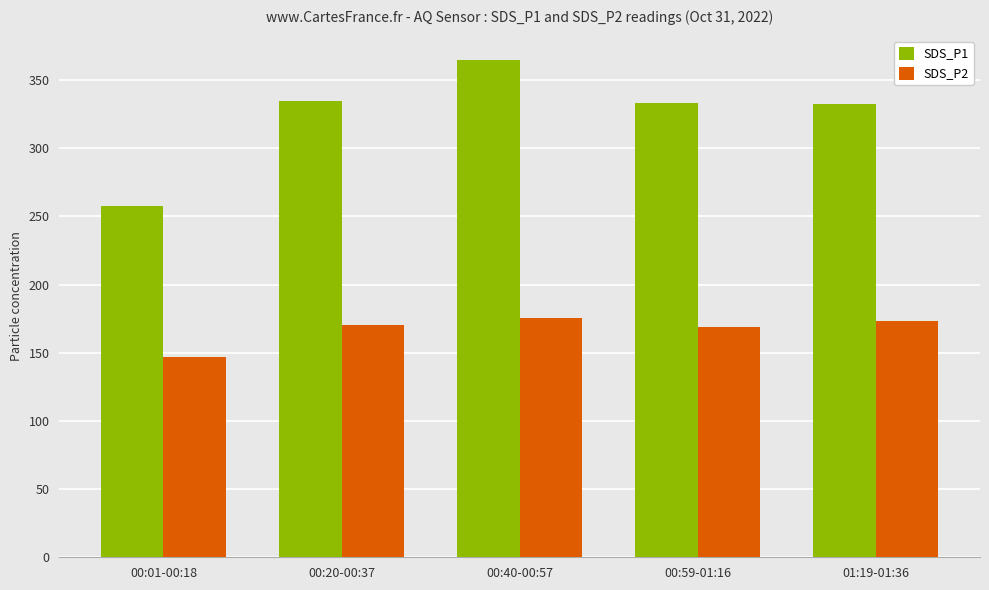

Which label corresponds to the largest value in the chart?

00:40-00:57